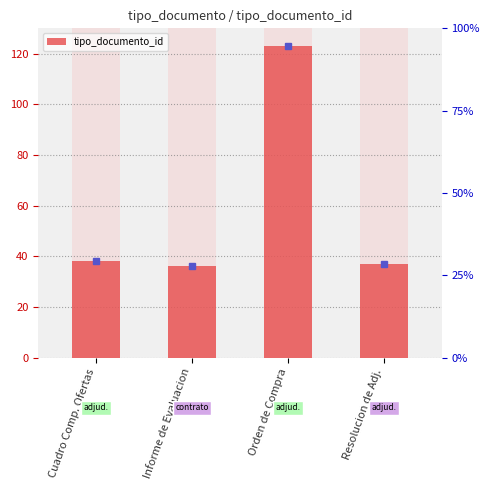

True or false: the data shows 38 at Cuadro Comp. Ofertas.

True